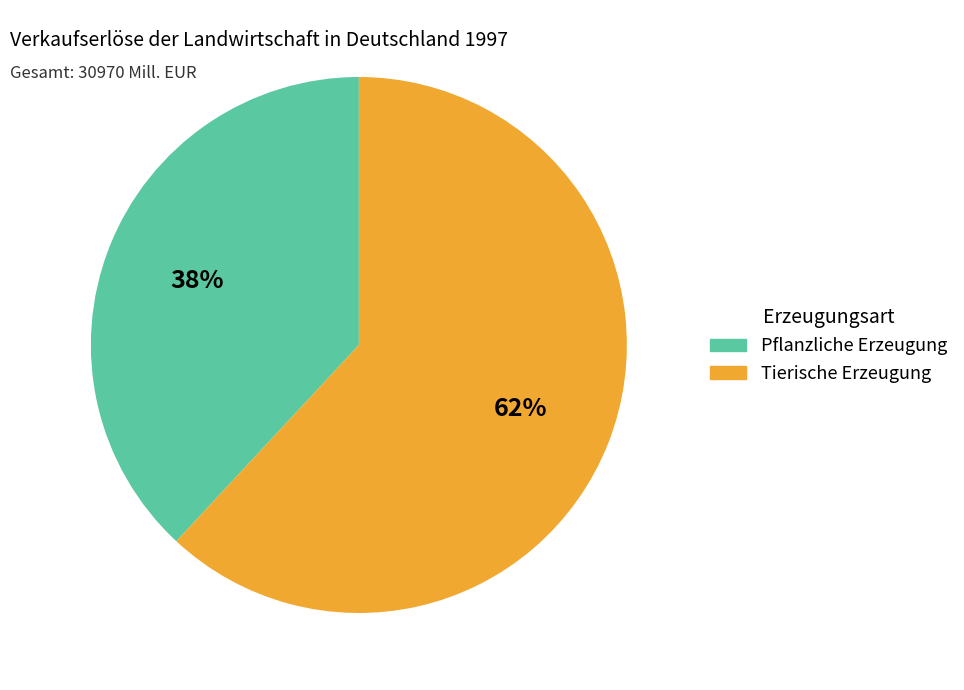

Which category has the smallest portion of the pie?

Pflanzliche Erzeugung